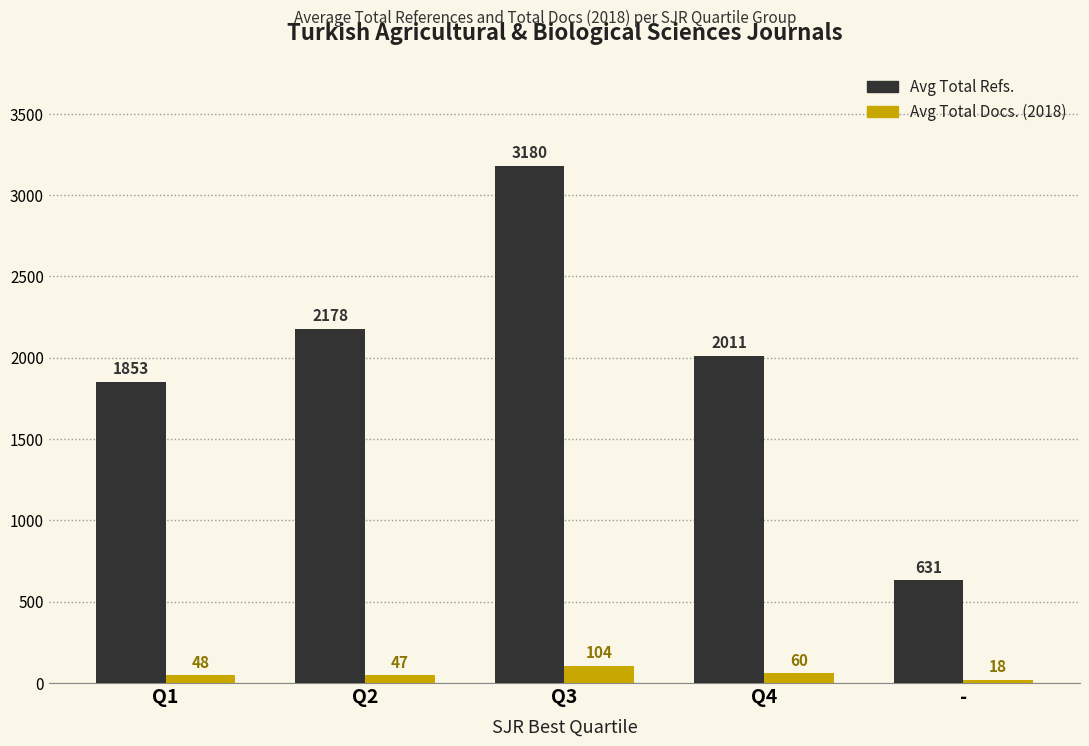

Is it true that Avg Total Docs. (2018) equals 60 at Q4?

True